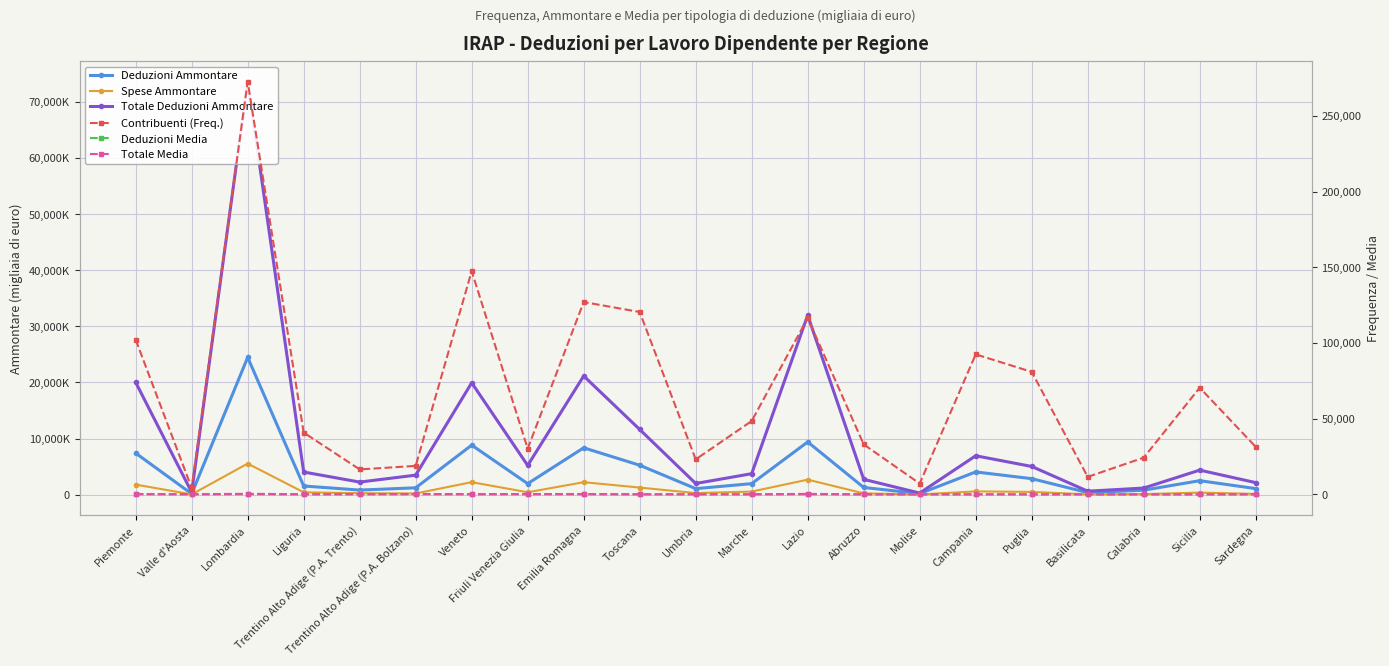

What is the label of the 6th point from the left?

Trentino Alto Adige (P.A. Bolzano)